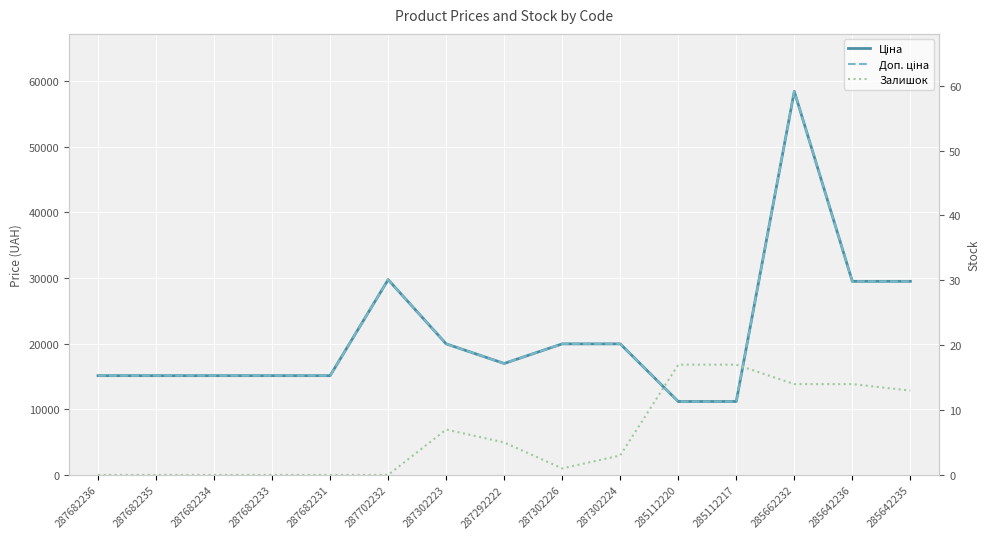

Is the value of Доп. ціна at 287292222 greater than the value of Залишок at 287682231?

Yes